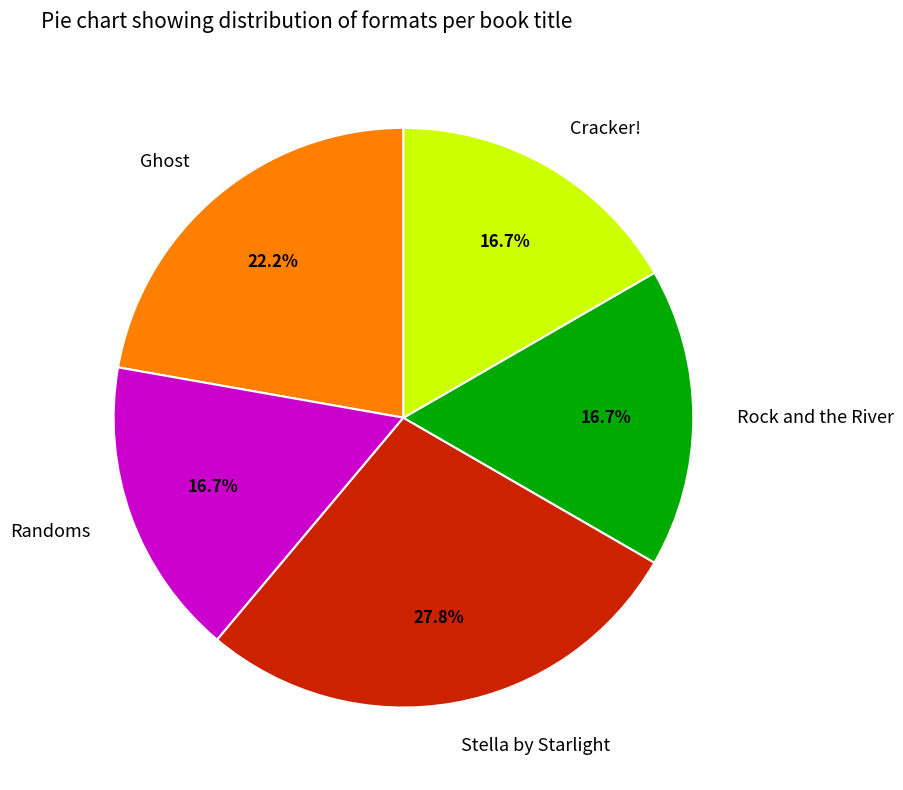

What is the ratio of the value at Cracker! to the value at Randoms?

1.0